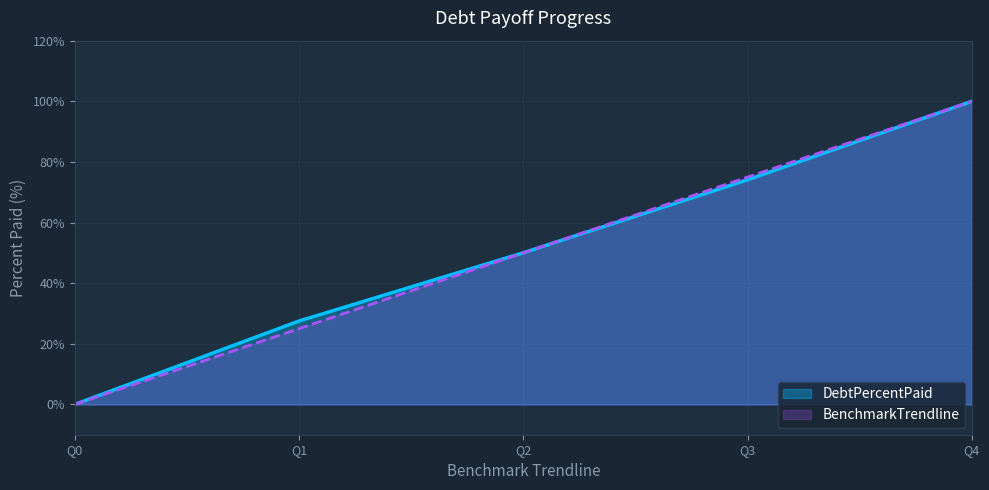

Reading left to right, list all the values displayed in this chart.

DebtPercentPaid: 0.0	27.5	50.0	74.1	100.0
BenchmarkTrendline: 0.0	25.0	50.0	75.0	100.0